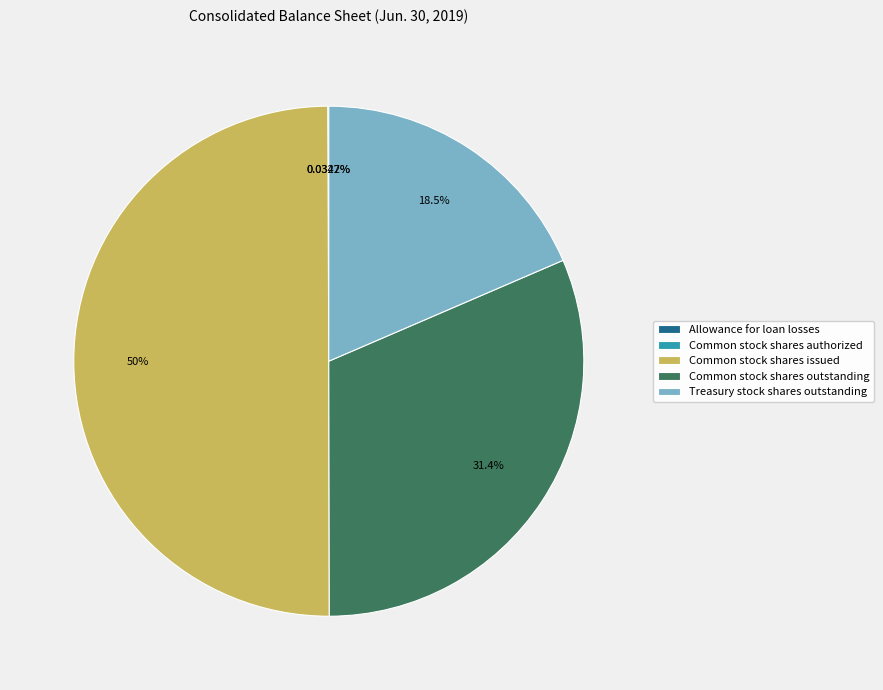

Combined, what portion of the pie is Common stock shares issued and Treasury stock shares outstanding?

68.5%